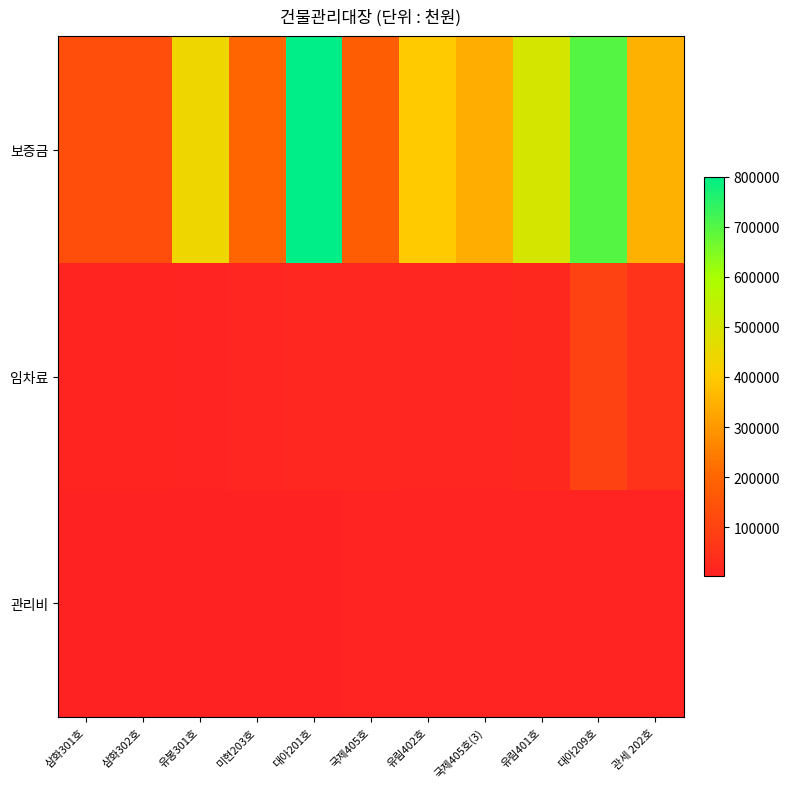

Which has a higher value, 국제405호(3) or 대아201호?

대아201호